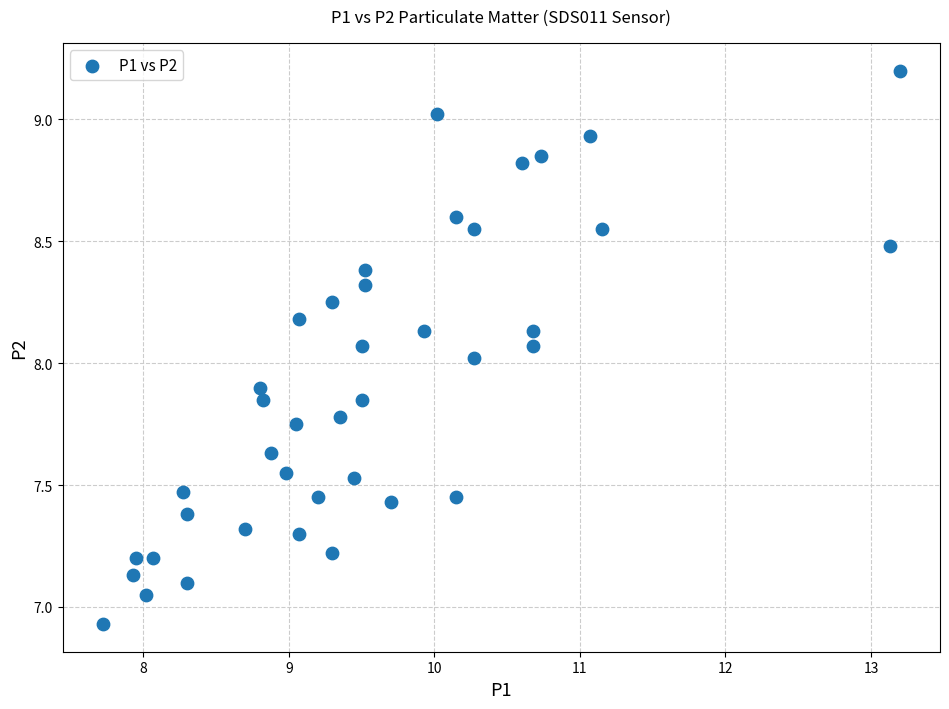

What is the range of X values (max minus min)?

5.5